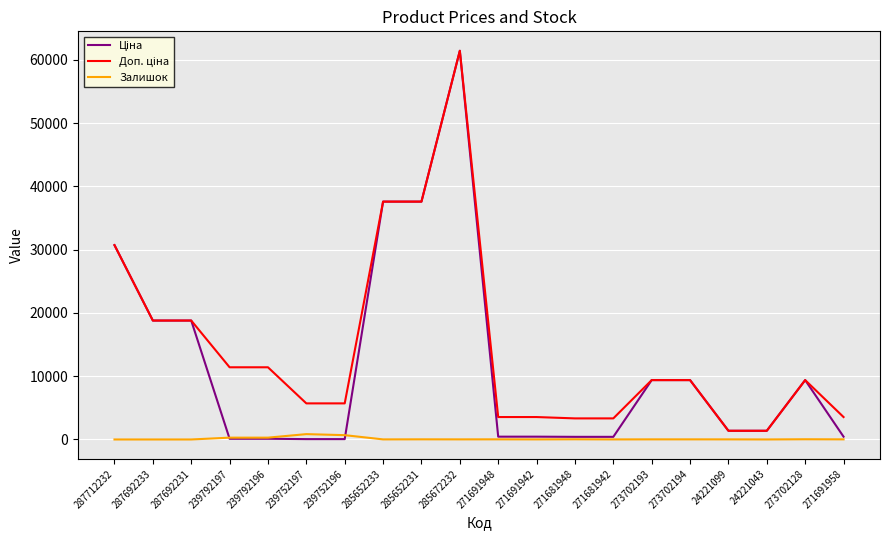

How many series are shown in this chart?

3